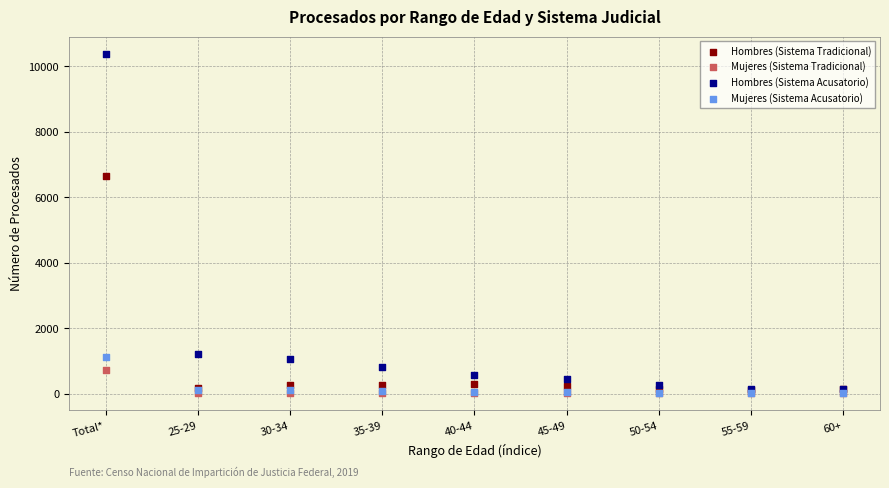

Across all series, what Y value is closest to 5200?

6654